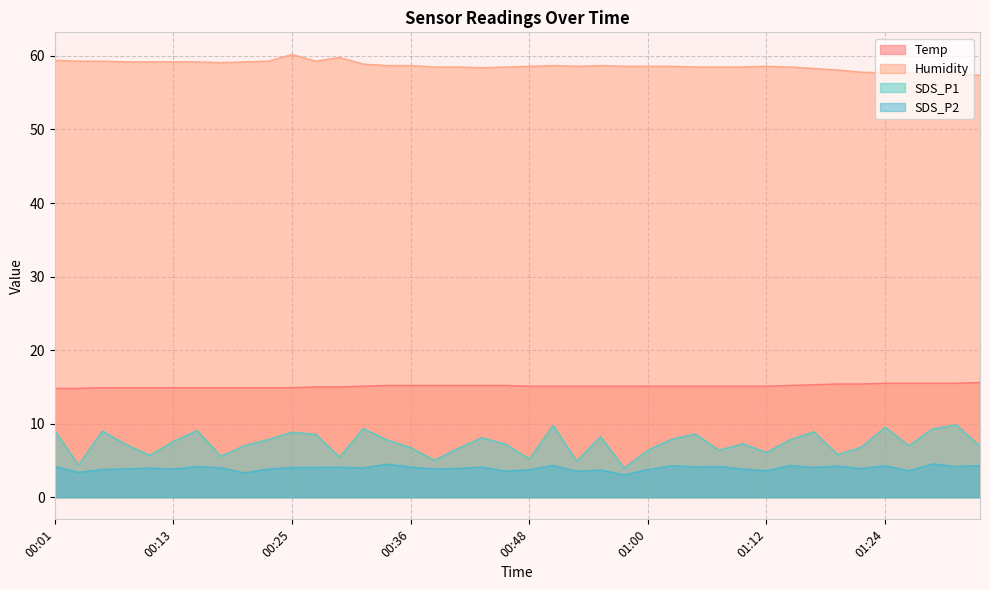

Between 00:34 and 00:44, which series saw the biggest shift?

SDS_P2